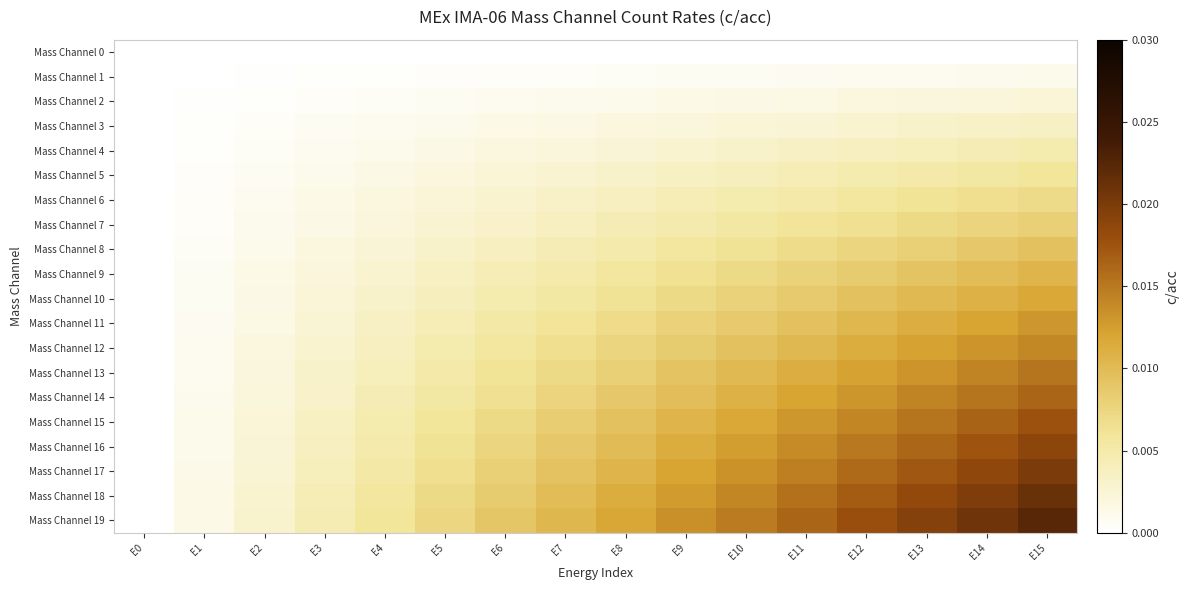

Which series has the largest total across all categories?

Mass Channel 19